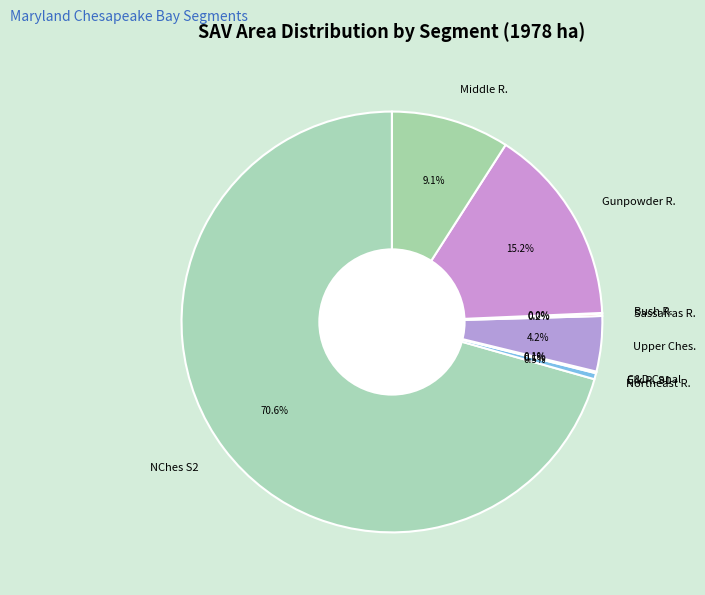

Which slice represents more than half of the pie?

NChes S2